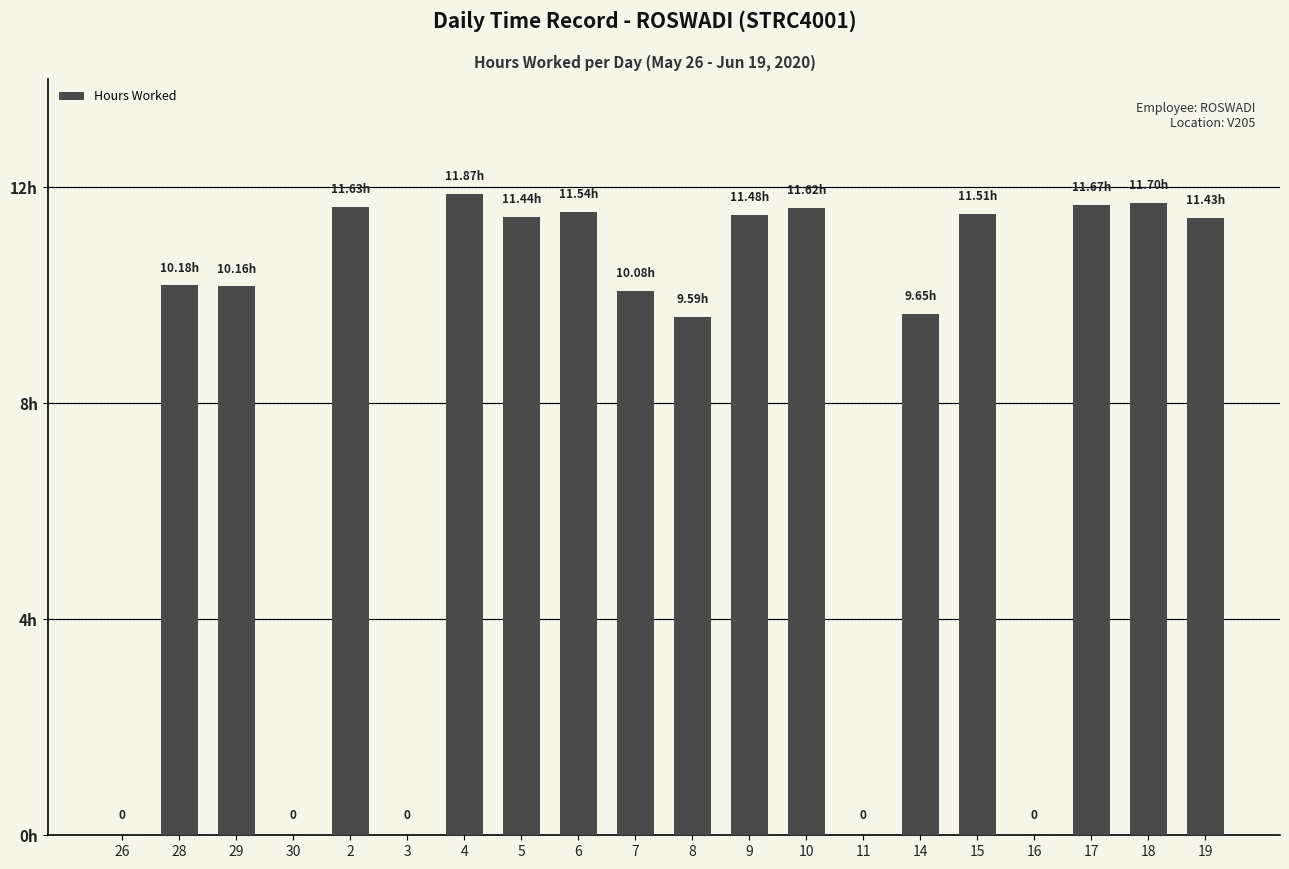

Are the bars horizontal?

No